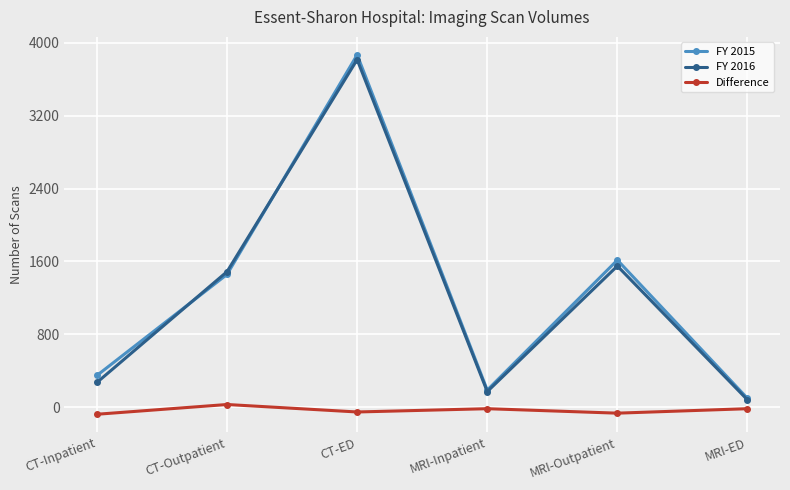

The value of FY 2016 at CT-Inpatient is 272. True or false?

True